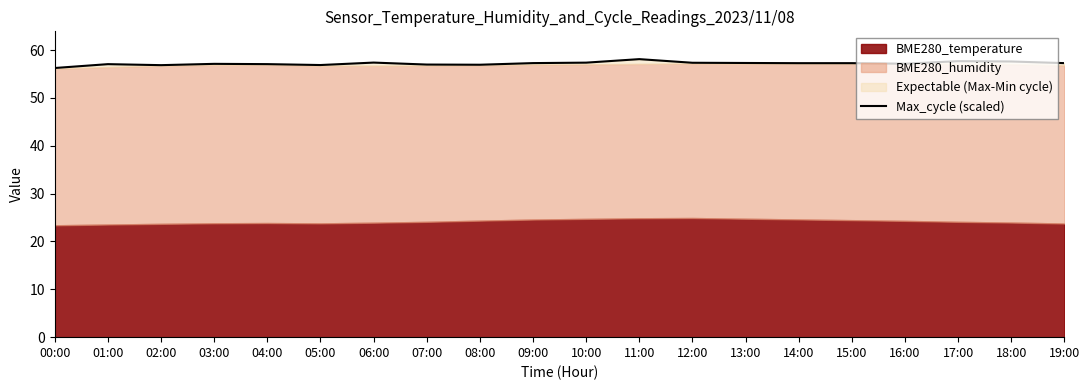

At which label is the value closest to 57?

07:00